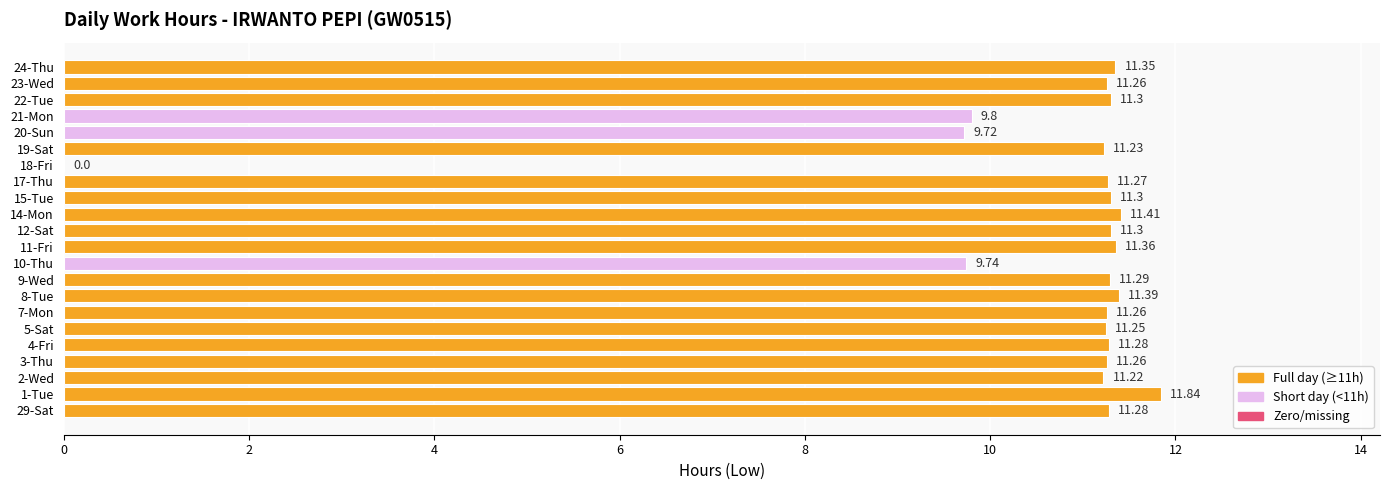

What is the sum of all values?

233.1